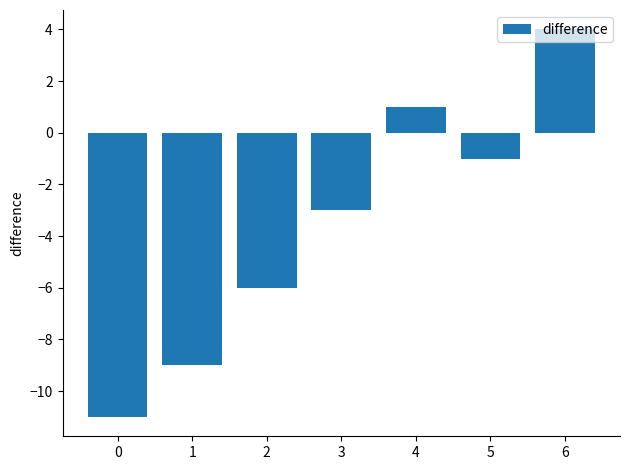

What is the change in value from 2 to 6?

+10